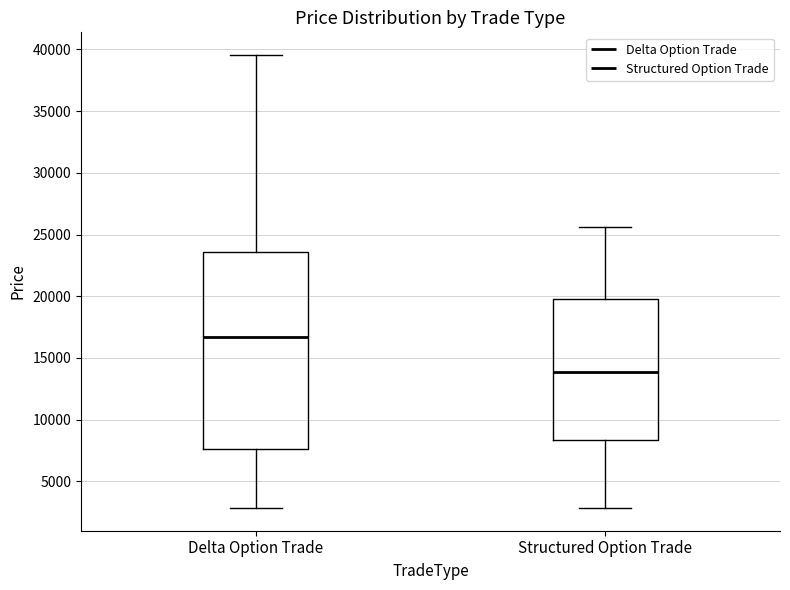

Reading left to right, read every box against the y-axis: the position of its median line, the range the box covers, and the ends of its whiskers. The values are not printed on the chart, so give them approximately, as read against the axis.

Delta Option Trade: median 16500, box 7500 to 23500, whiskers 3000 to 39500
Structured Option Trade: median 14000, box 8500 to 19500, whiskers 3000 to 25500